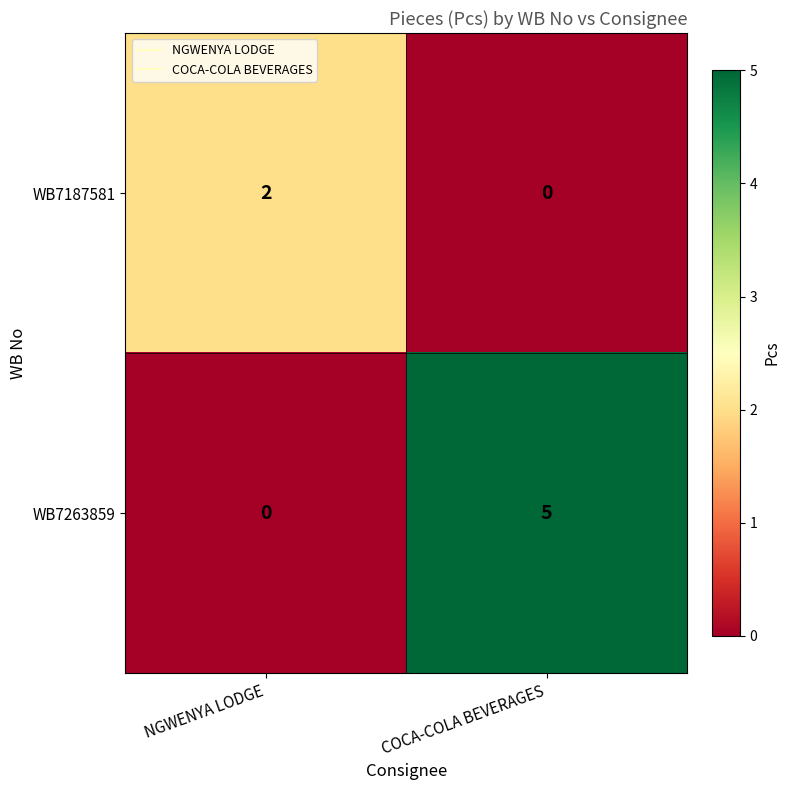

List the series in order of their overall mean, lowest first.

WB7187581, WB7263859